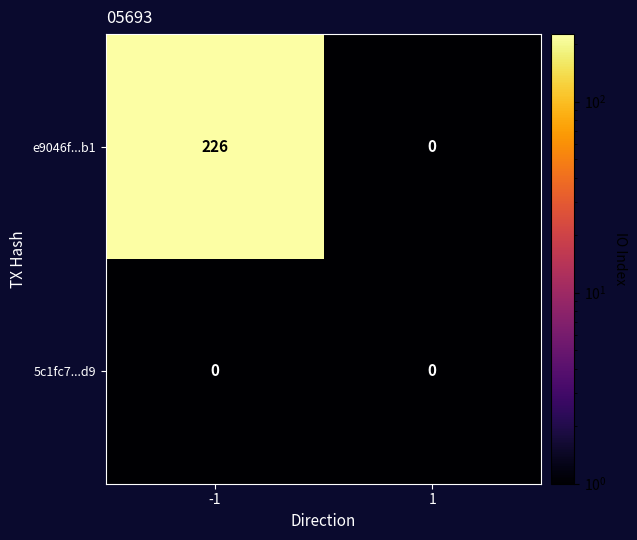

What is the sum of the e9046f...b1 values at 1 and -1?

226